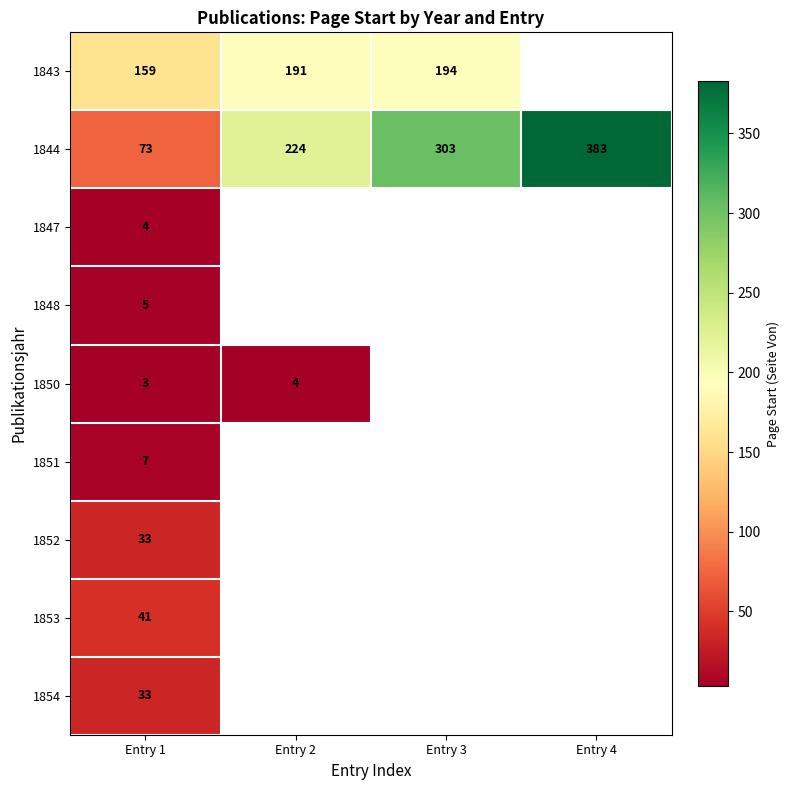

The 1843 series shows 92 at Entry 3. True or false?

False